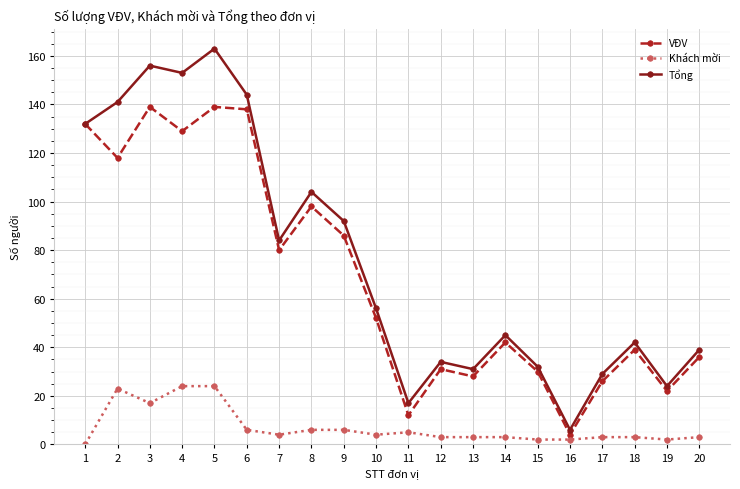

Which series has the largest total across all categories?

Tổng